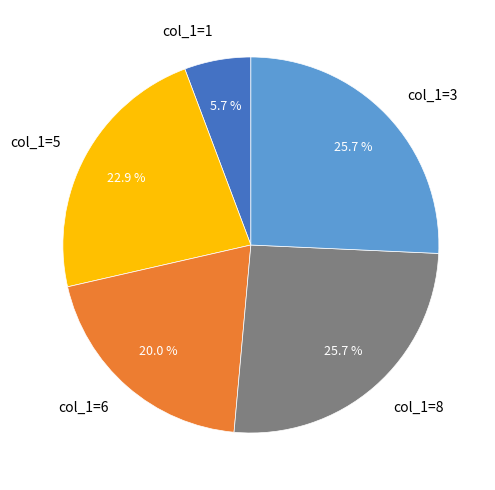

What is the ratio of the value at col_1=3 to the value at col_1=5?

1.1